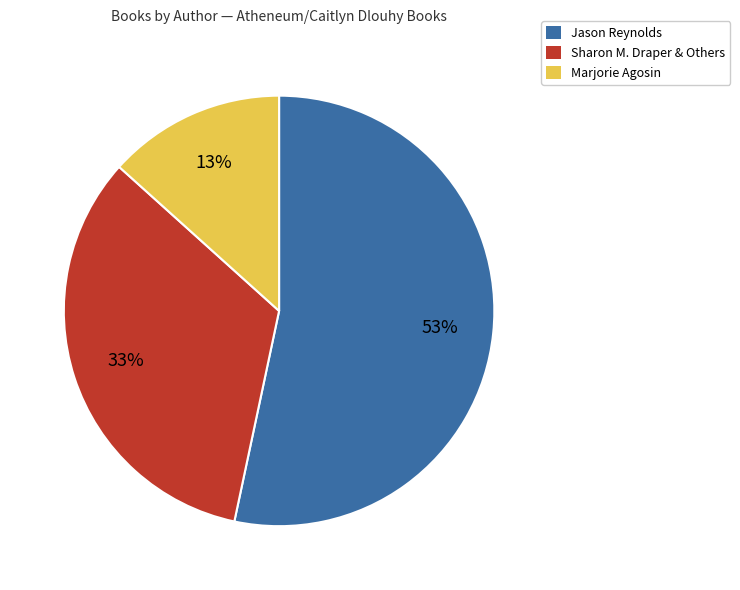

True or false: Jason Reynolds accounts for 53% of the total.

True